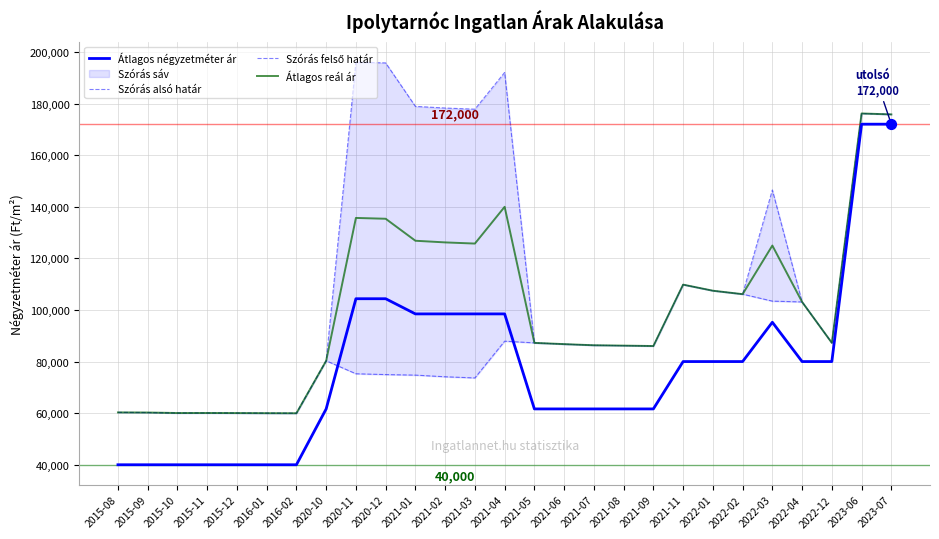

What is the total value across all series at 2022-02?

398357